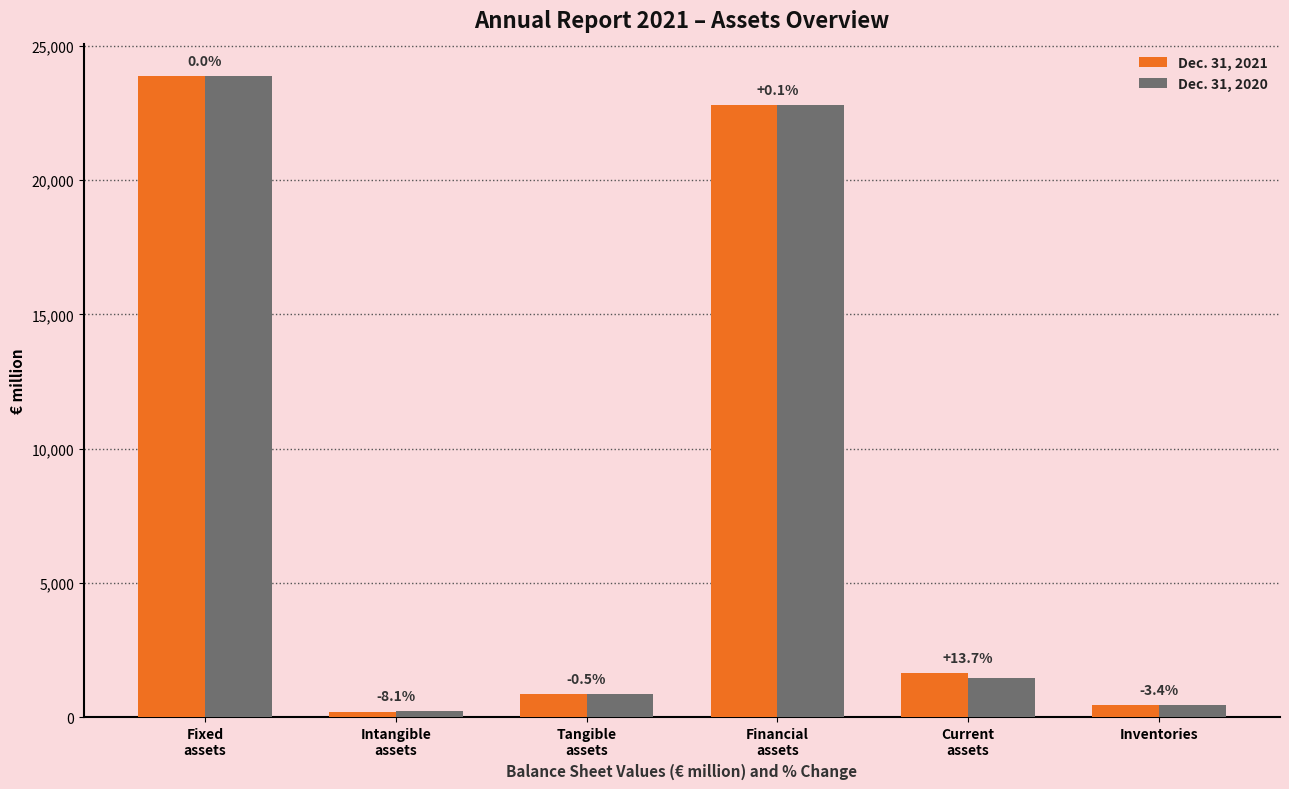

What is the label of the 1st bar from the left?

Fixed
assets